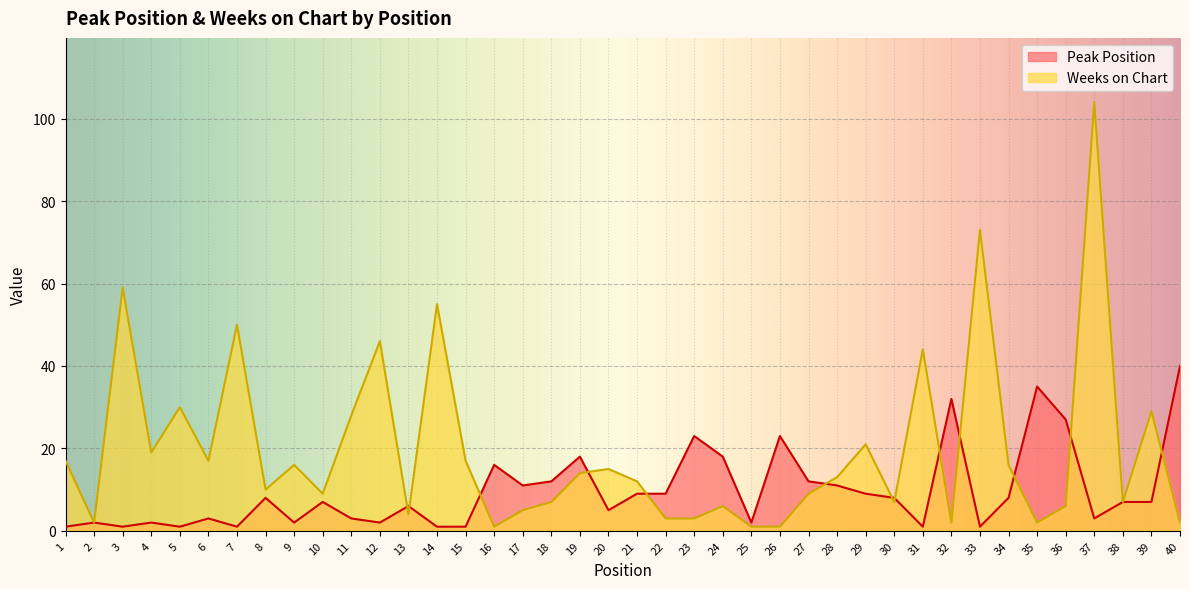

Between 12 and 17, which is larger?

17